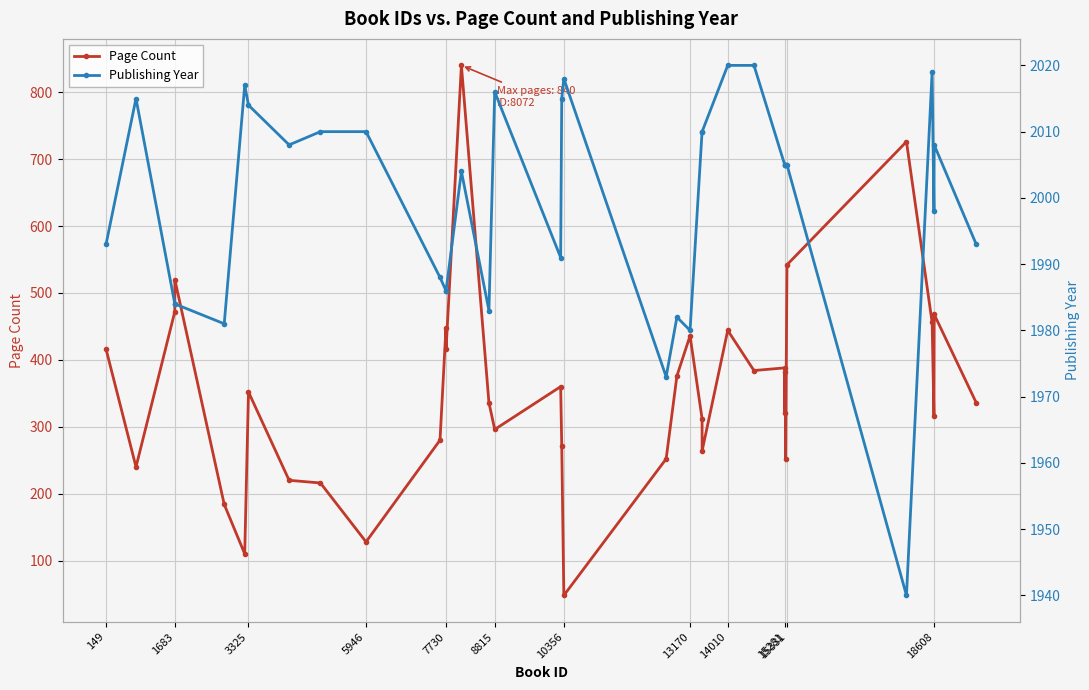

What is the sum of all Publishing Year values?

71981